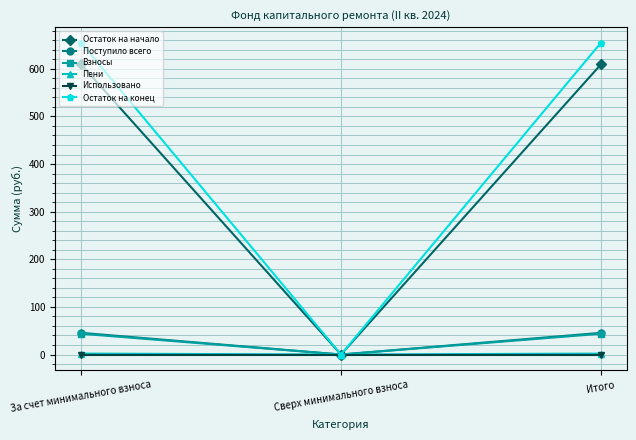

What is the label of the 1st point from the left?

За счет минимального взноса